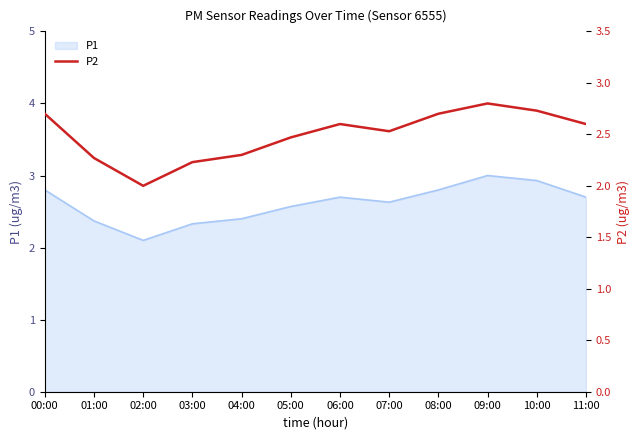

Reading left to right, list all the values displayed in this chart.

2.7	2.3	2.0	2.2	2.3	2.5	2.6	2.5	2.7	2.8	2.7	2.6